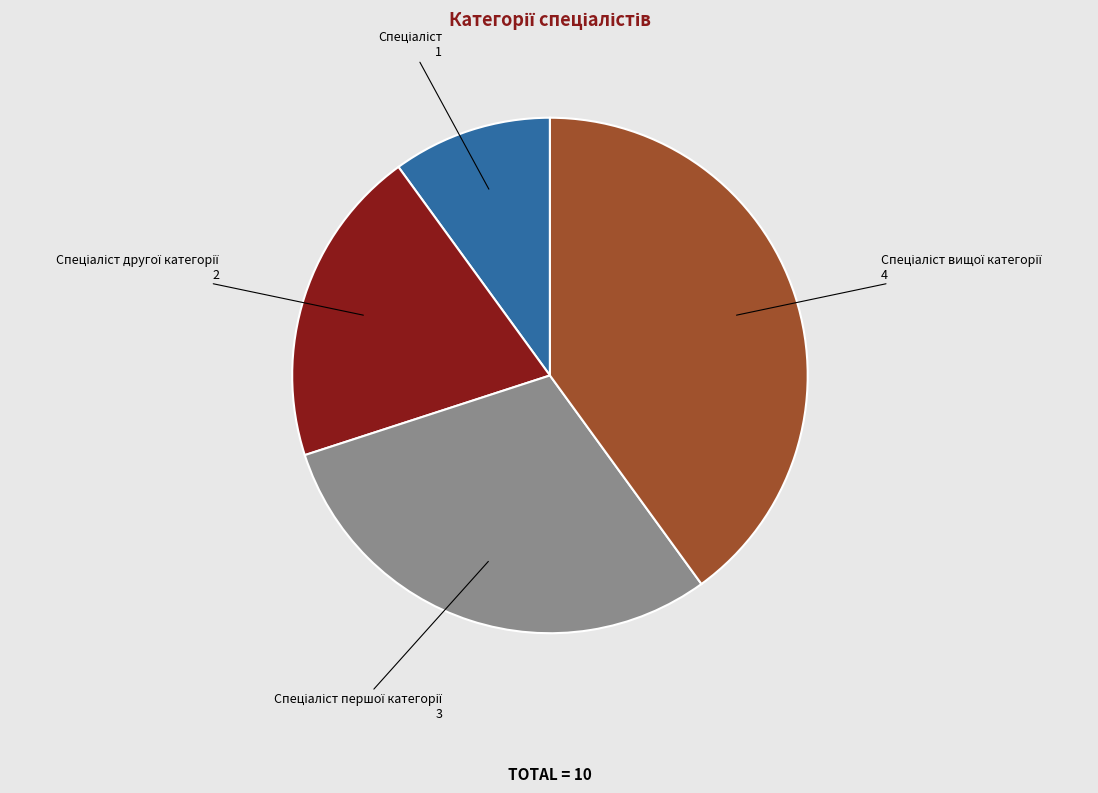

Does any single category account for the majority?

No